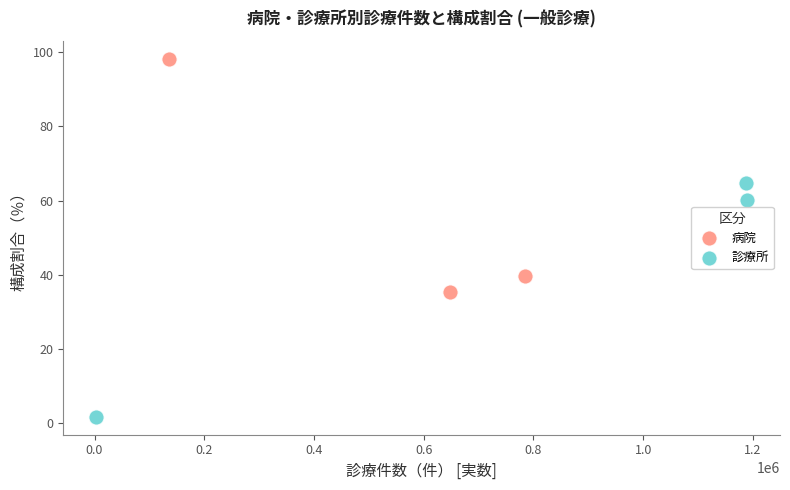

Which series contains the lowest Y value?

診療所